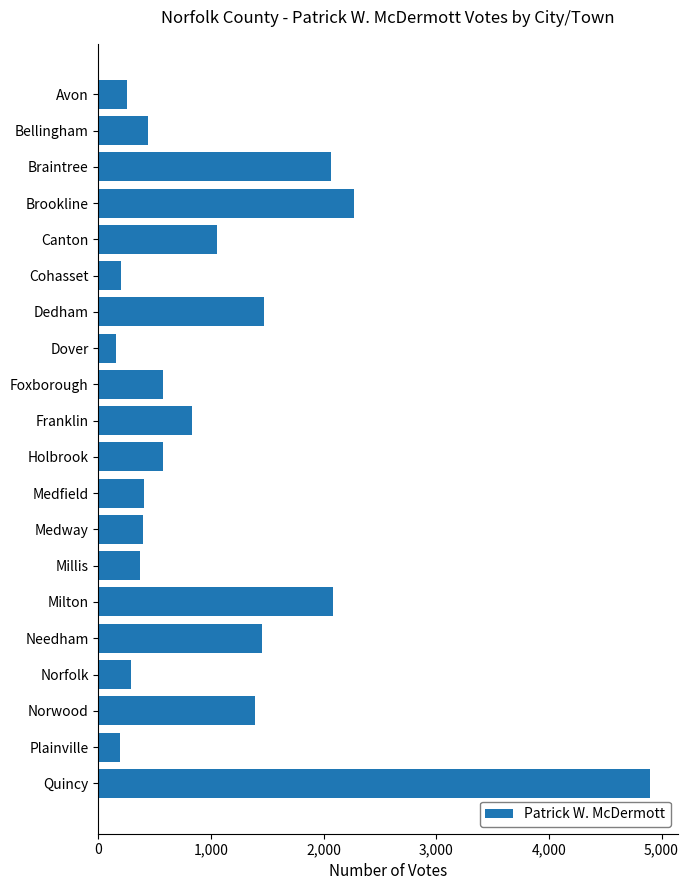

Count the number of data series in this chart.

1